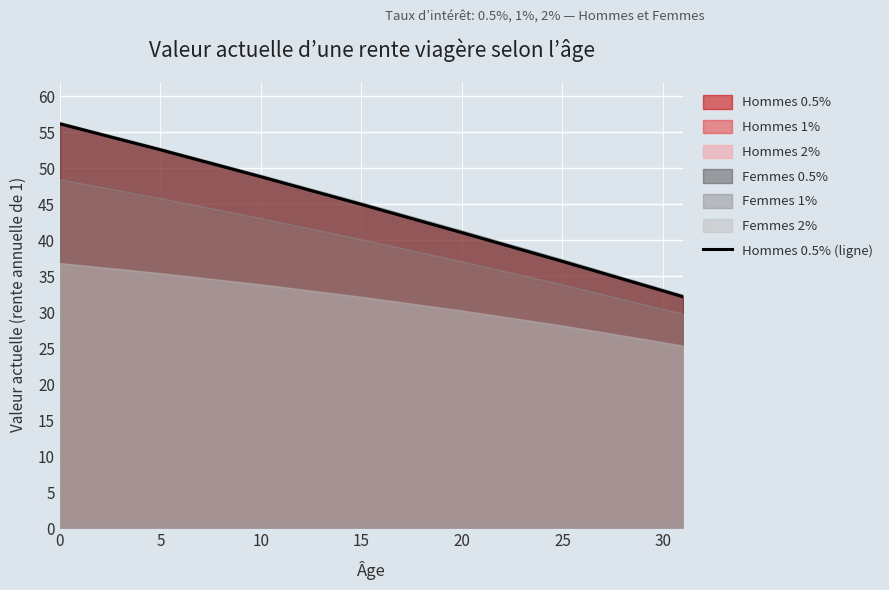

True or false: the data shows 56.2 at 0.

True